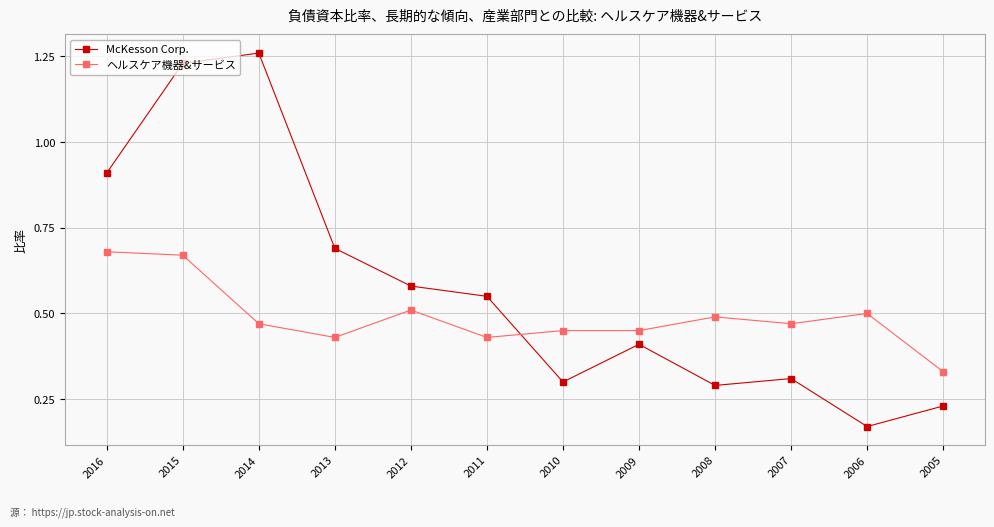

At which category does the chart reach its peak across all series?

2014